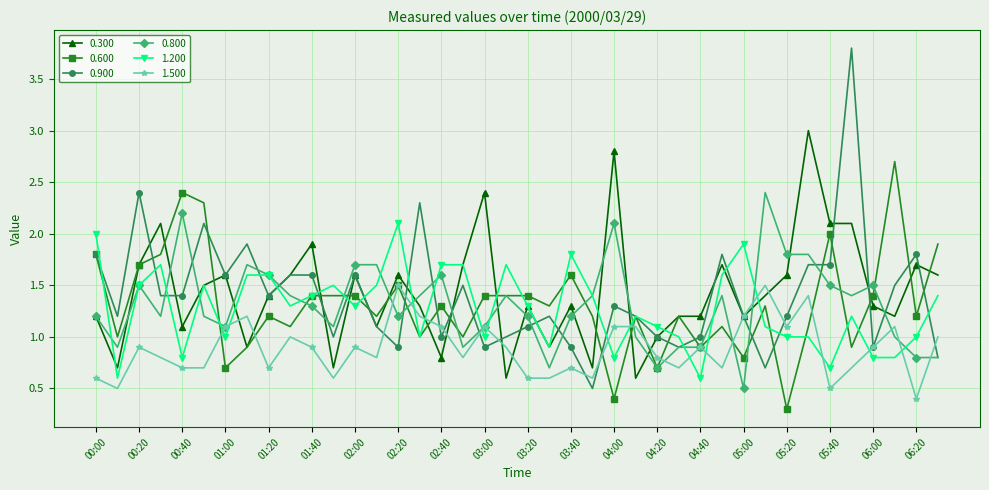

What is the value of the 0.900 point at the 21st from the left?

1.1